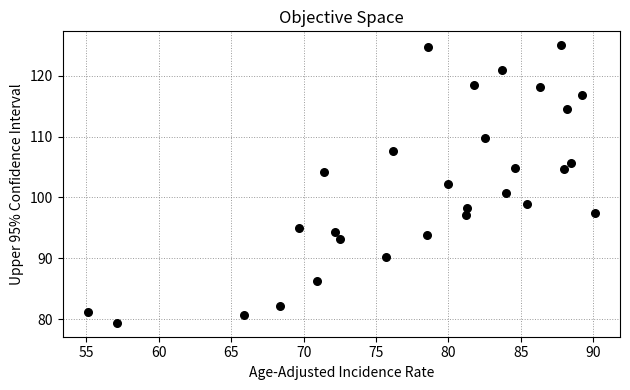

What is the range of Y values (max minus min)?

45.6